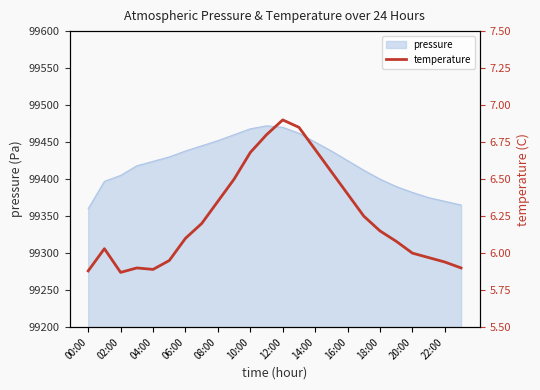

What is the minimum value shown in the chart?

5.9